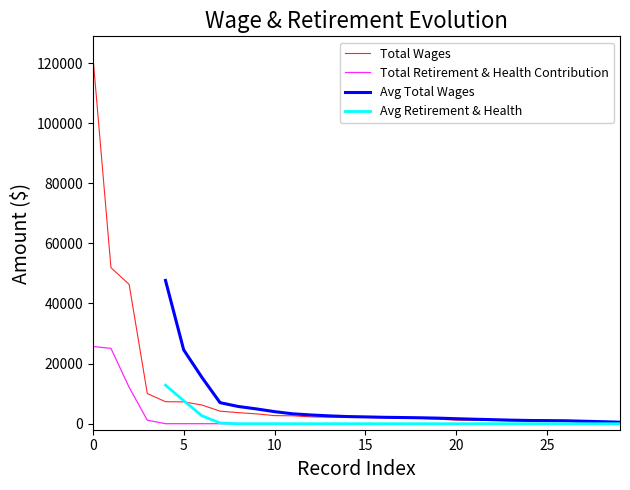

Between 25 and 26, which is larger?

25